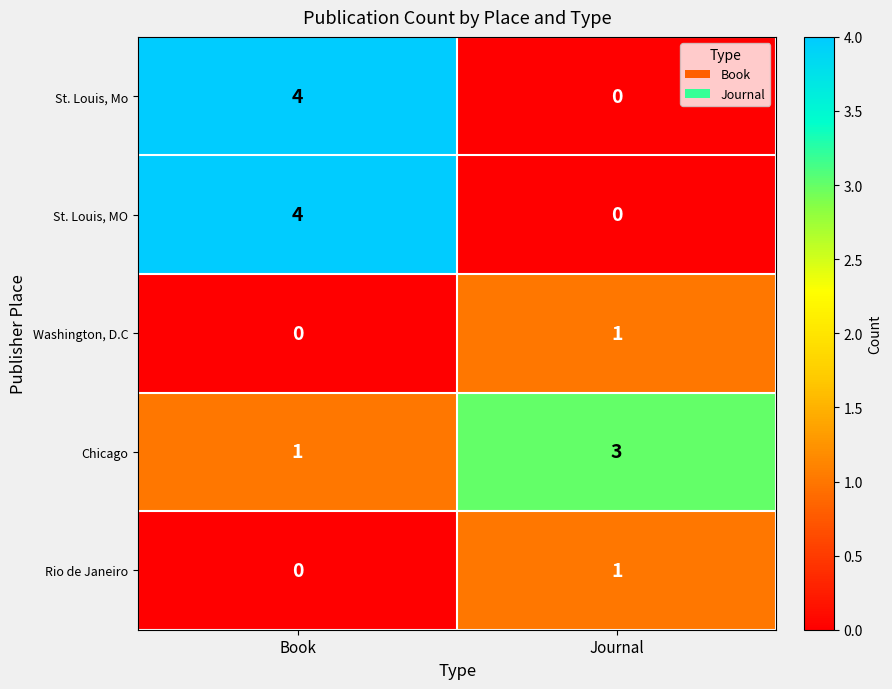

At which label does Washington, D.C reach its peak?

Journal